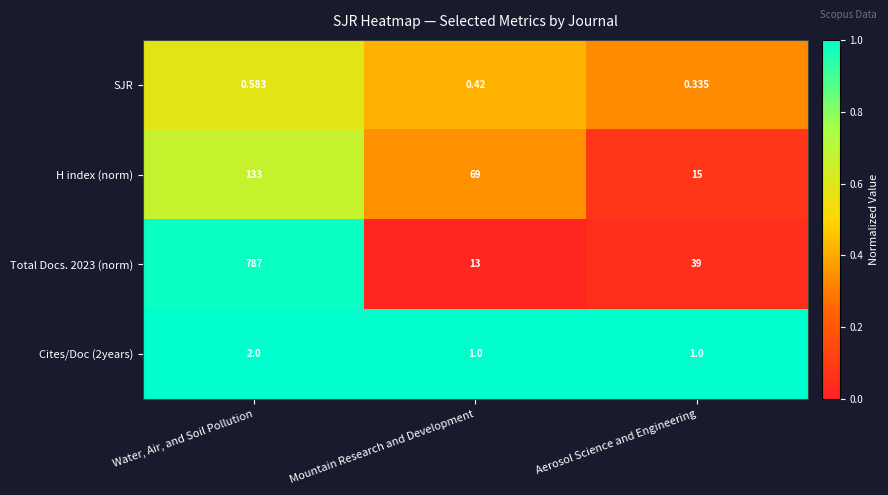

At which label does H index (norm) first exceed 69?

Water, Air, and Soil Pollution